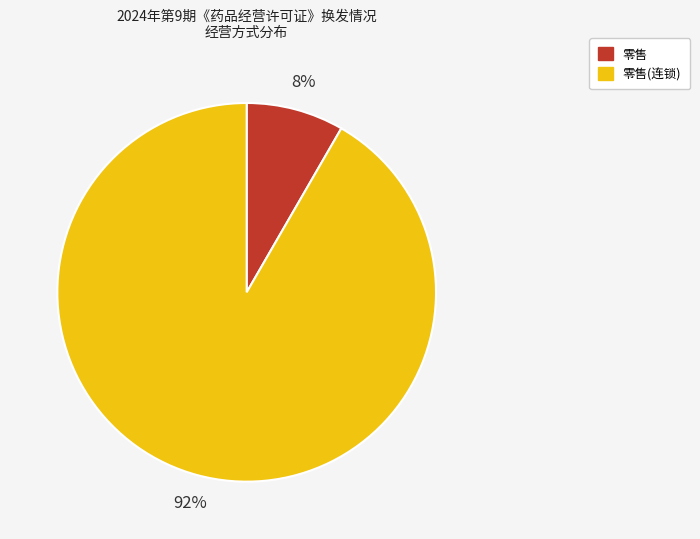

To the nearest percent, what is the combined percentage of 零售 and 零售(连锁)?

100%